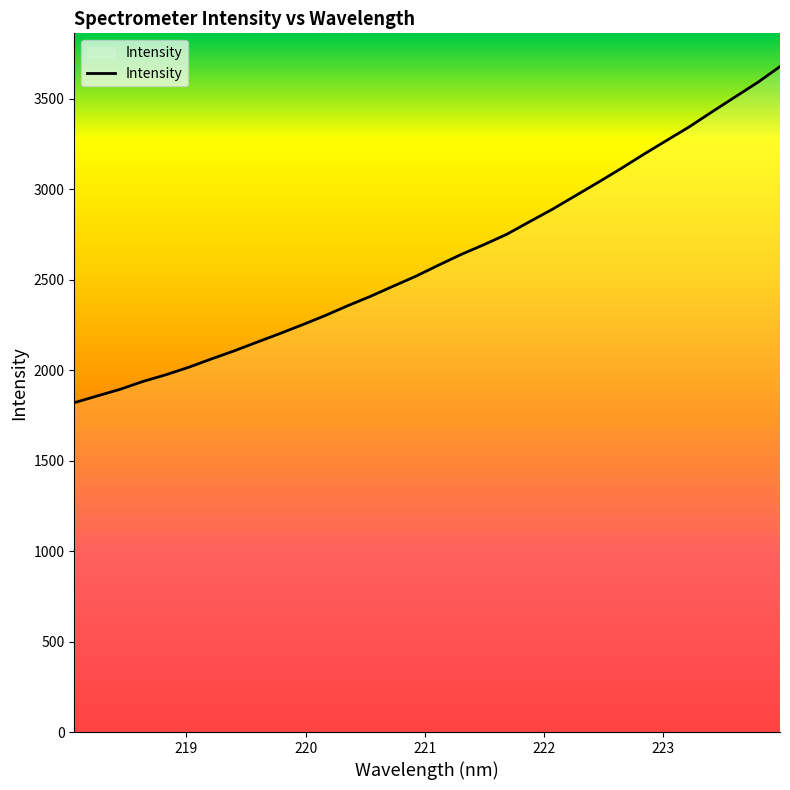

What is the smallest value displayed?

1819.4